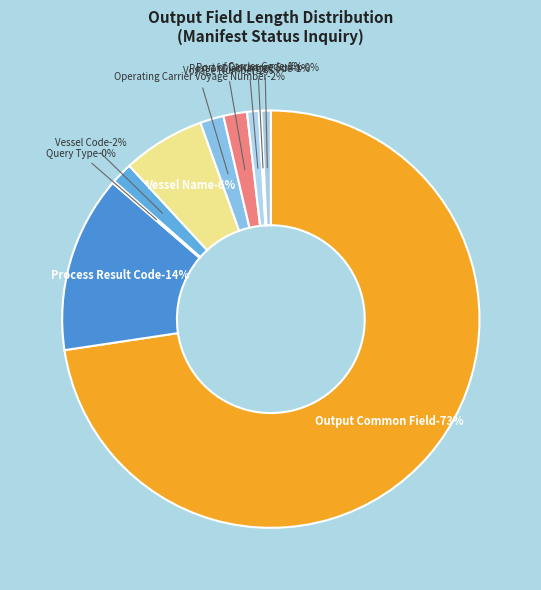

What is the smallest slice in the pie chart?

Query Type